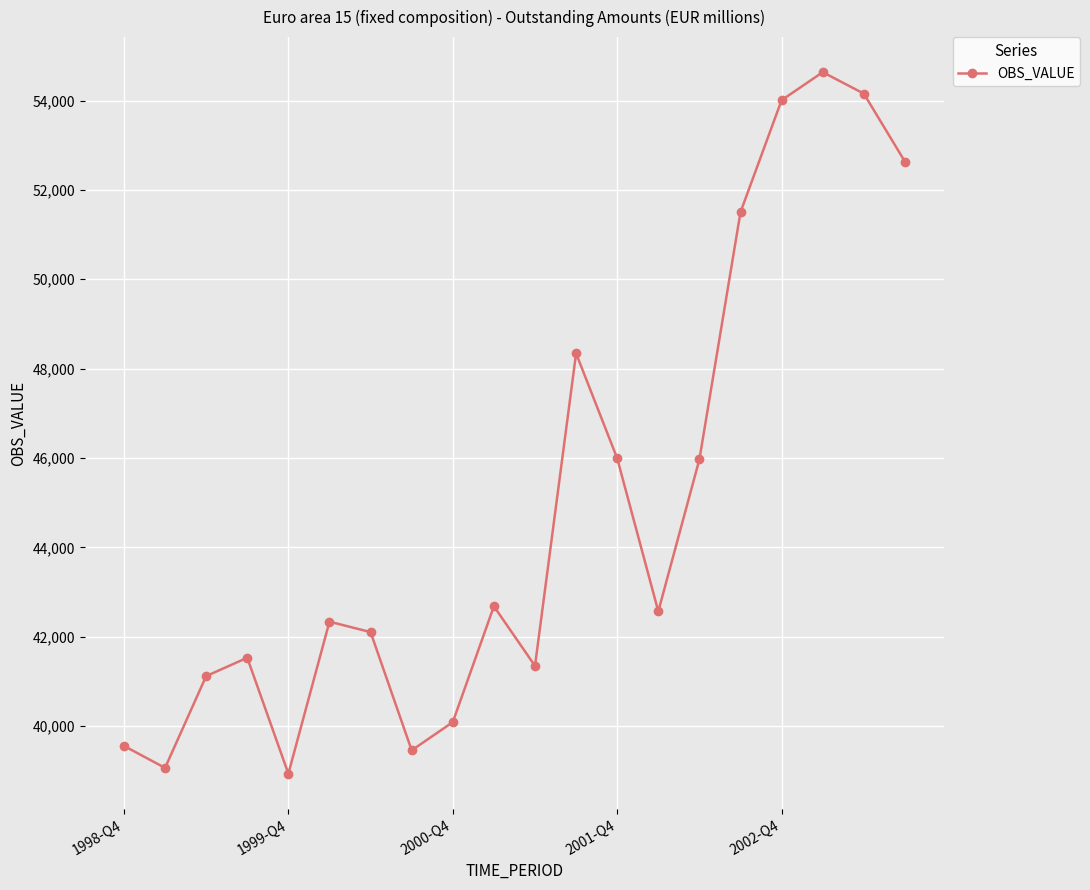

What is the maximum value shown in the chart?

54633.8